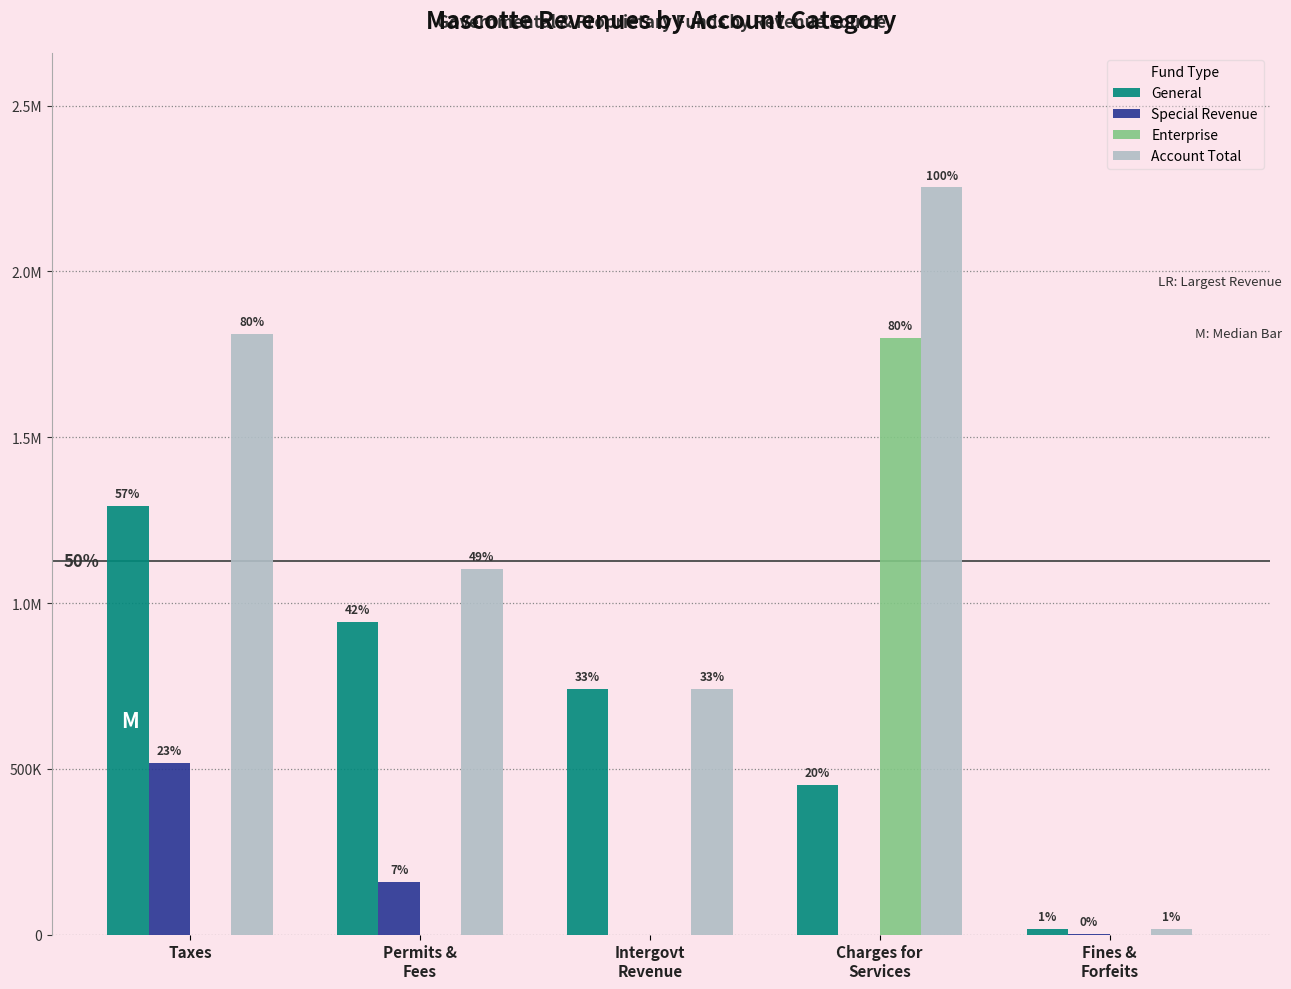

What are all the series names shown in the legend?

General, Special Revenue, Enterprise, Account Total